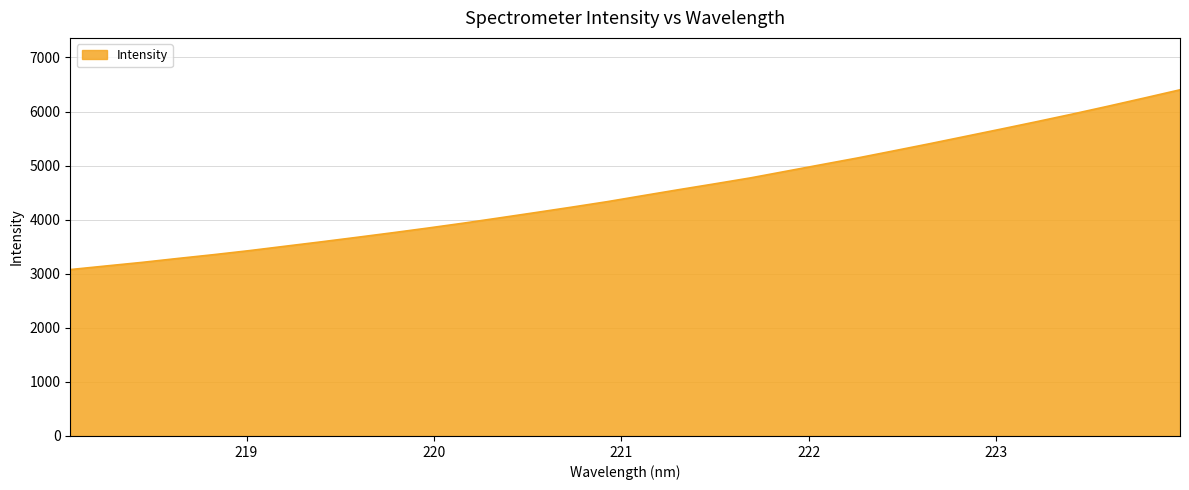

What is the difference between the maximum and minimum values?

3324.4